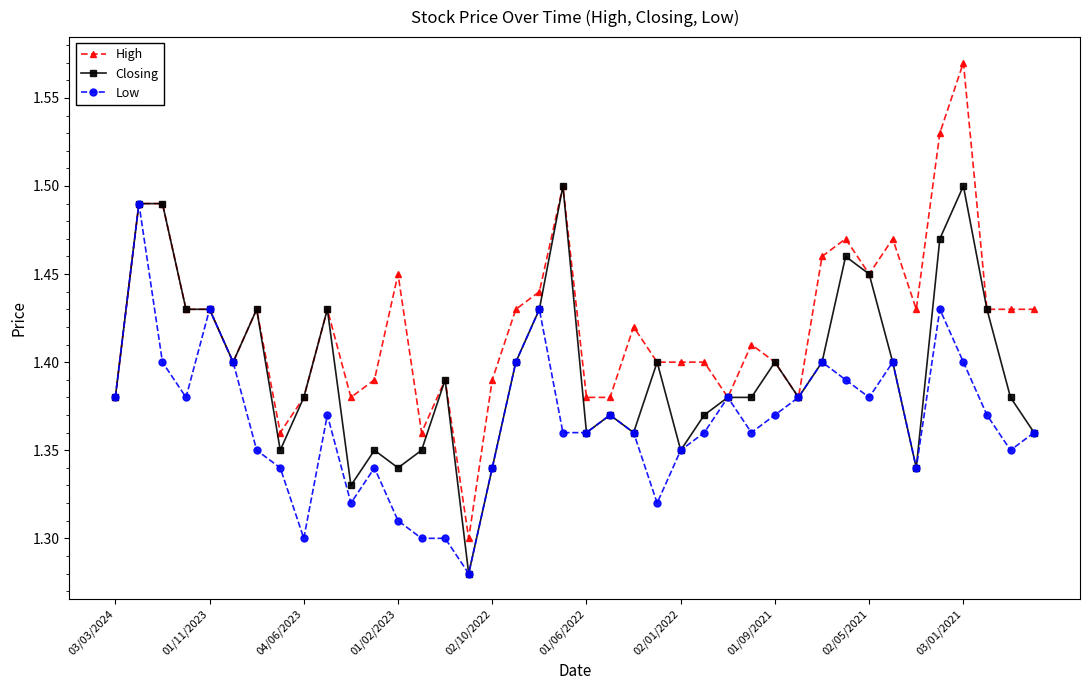

Which series has the widest spread of values?

High